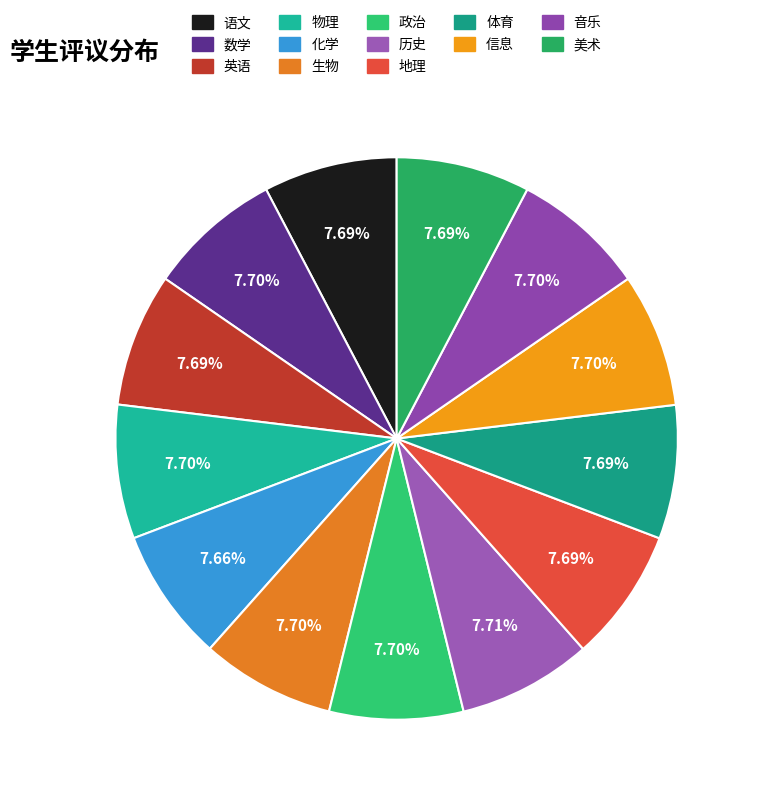

Do 英语 and 体育 together represent more than half of the pie?

No